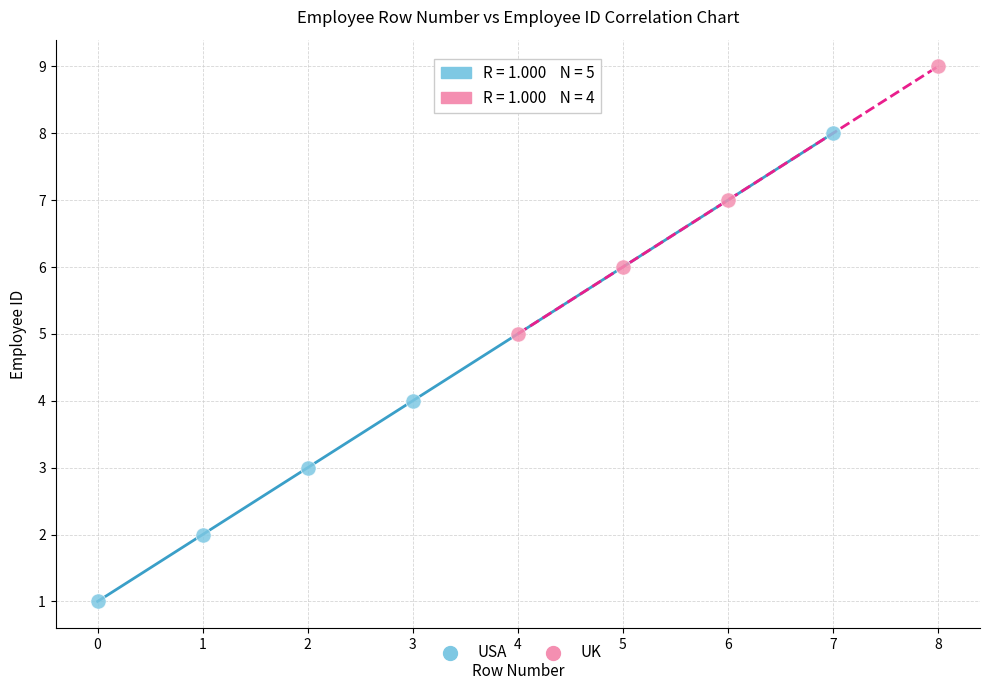

Which series has the widest spread of Y values?

USA